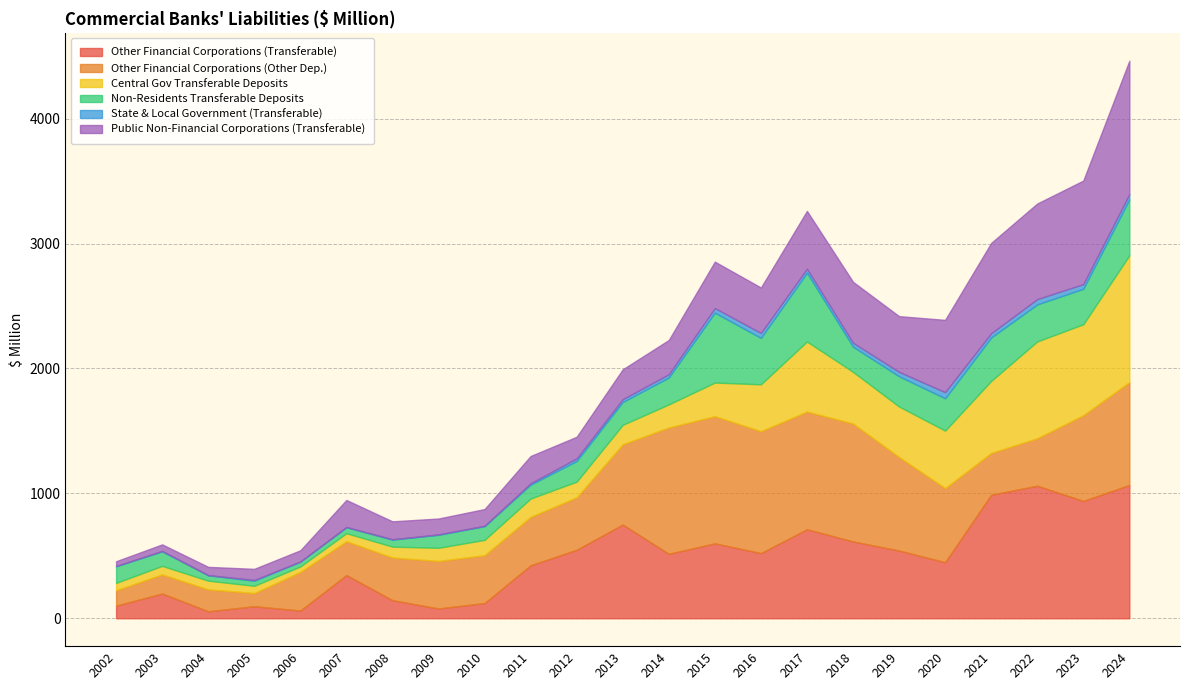

At which category is the sum across all series the highest?

2024